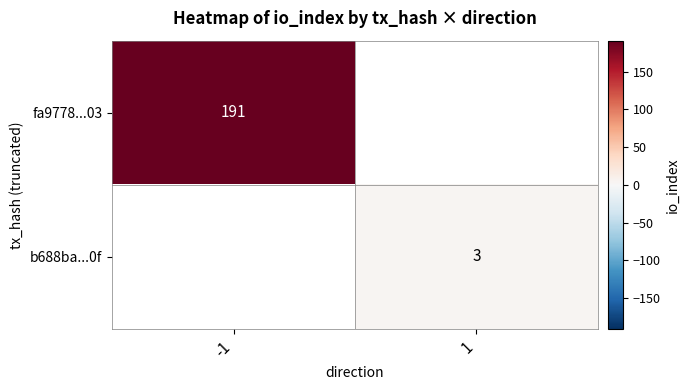

Is it true that b688ba...0f equals 2 at 1?

False